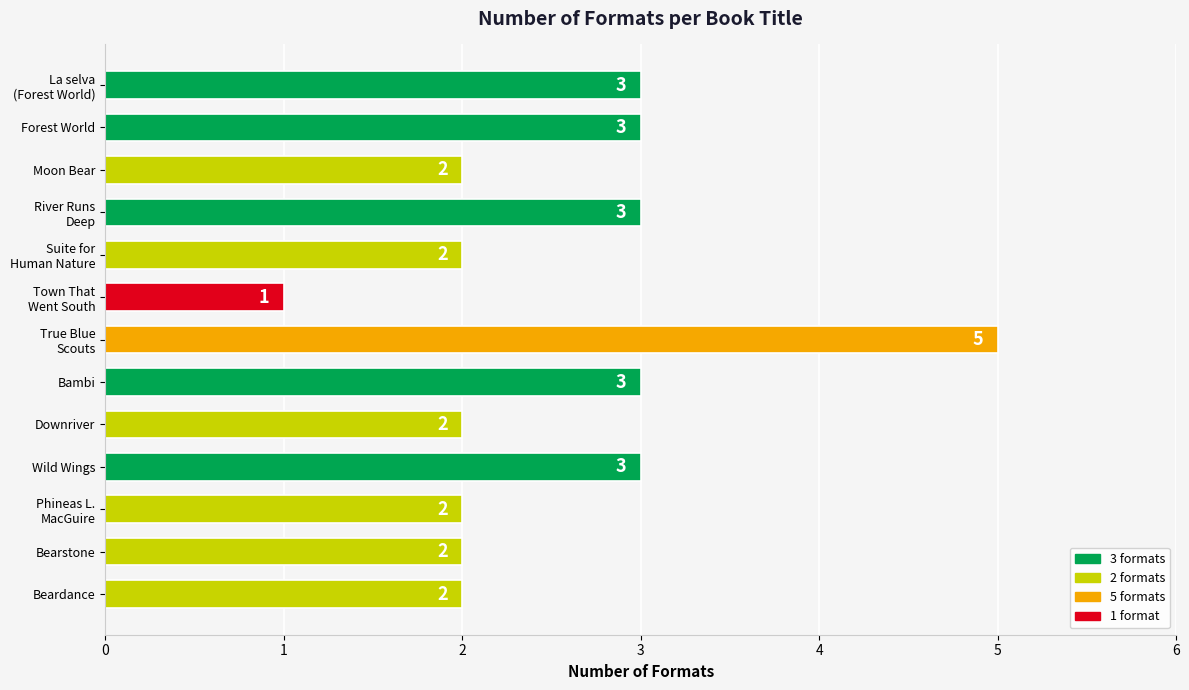

At which category does the chart reach its peak across all series?

True Blue
Scouts